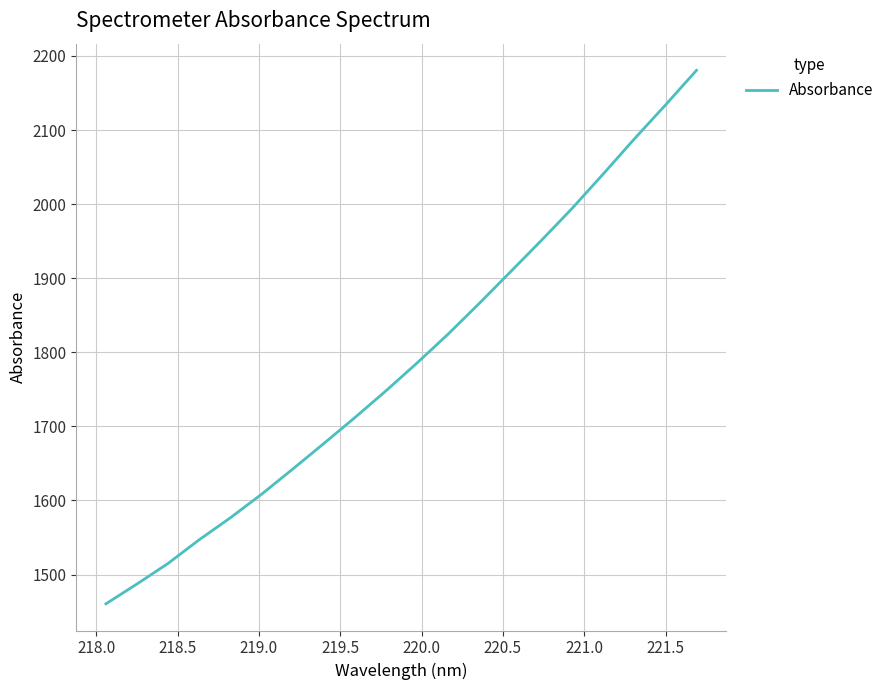

What is the smallest value displayed?

1460.5